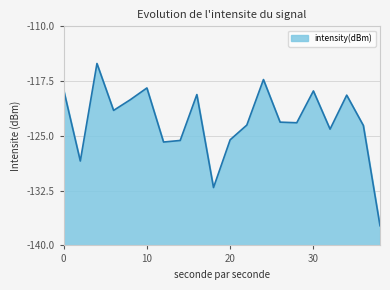

Where is the first local maximum?

4